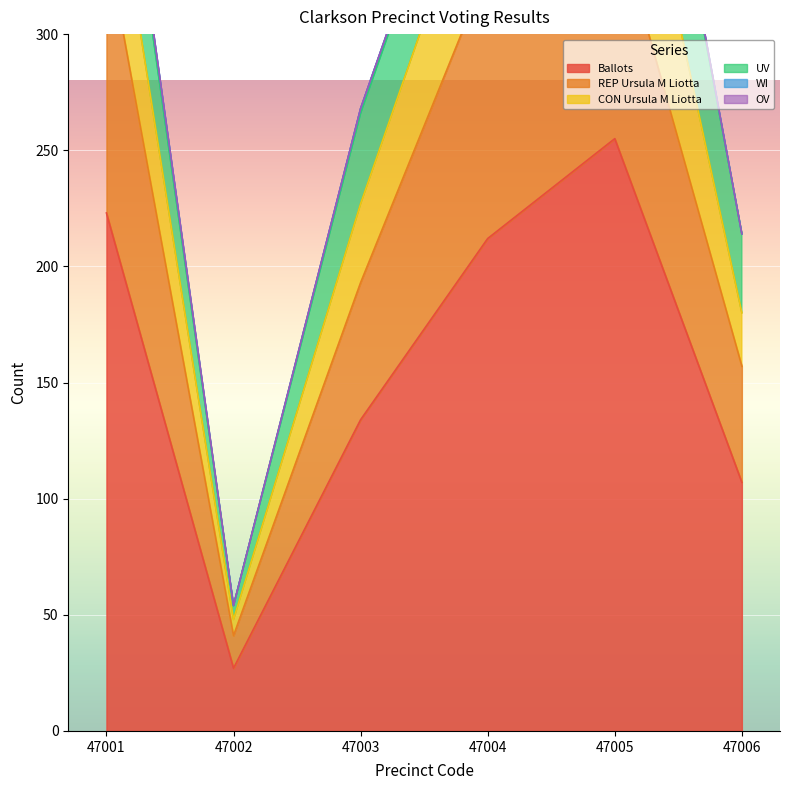

What is the highest value of the Ballots series?

255